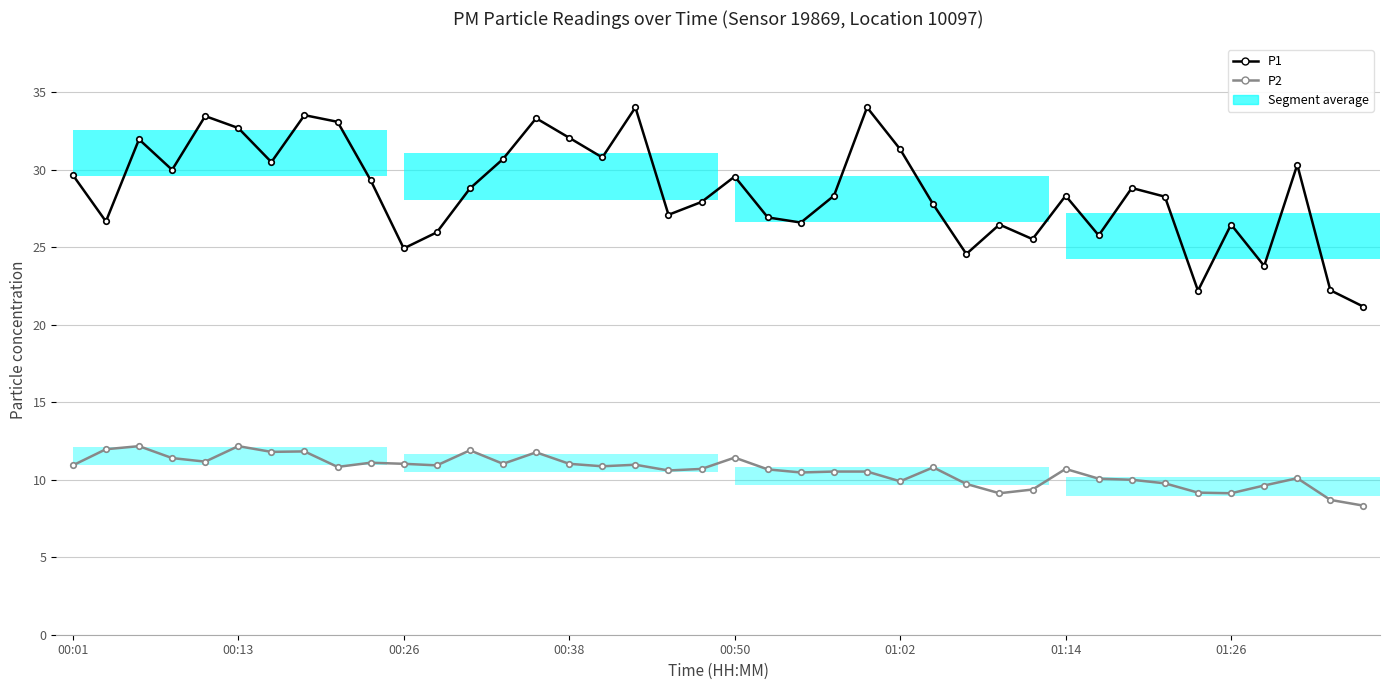

How many data points in P1 are less than 28?

17